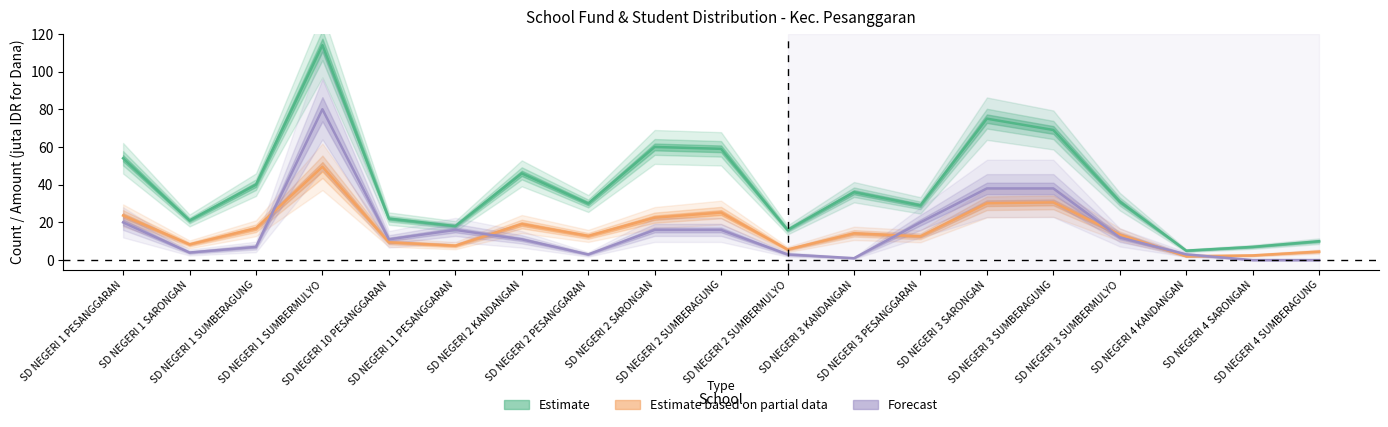

At SD NEGERI 4 KANDANGAN, list the series in order from largest to smallest.

Siswa Disalurkan, Siswa Relaksasi, Dana Disalurkan (juta)